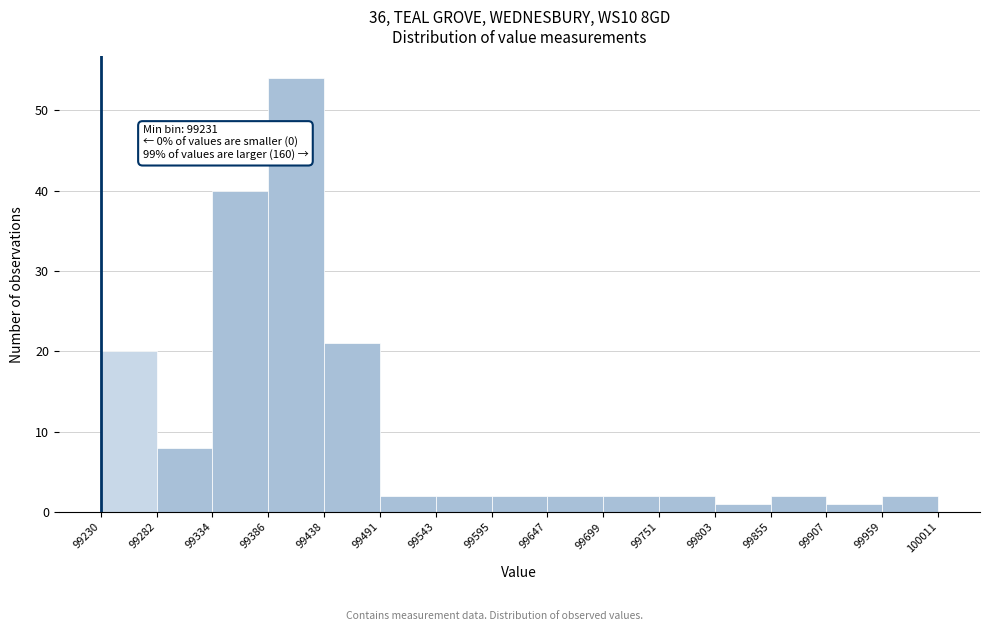

Which range on the x-axis has the tallest bar?

99386 to 99438